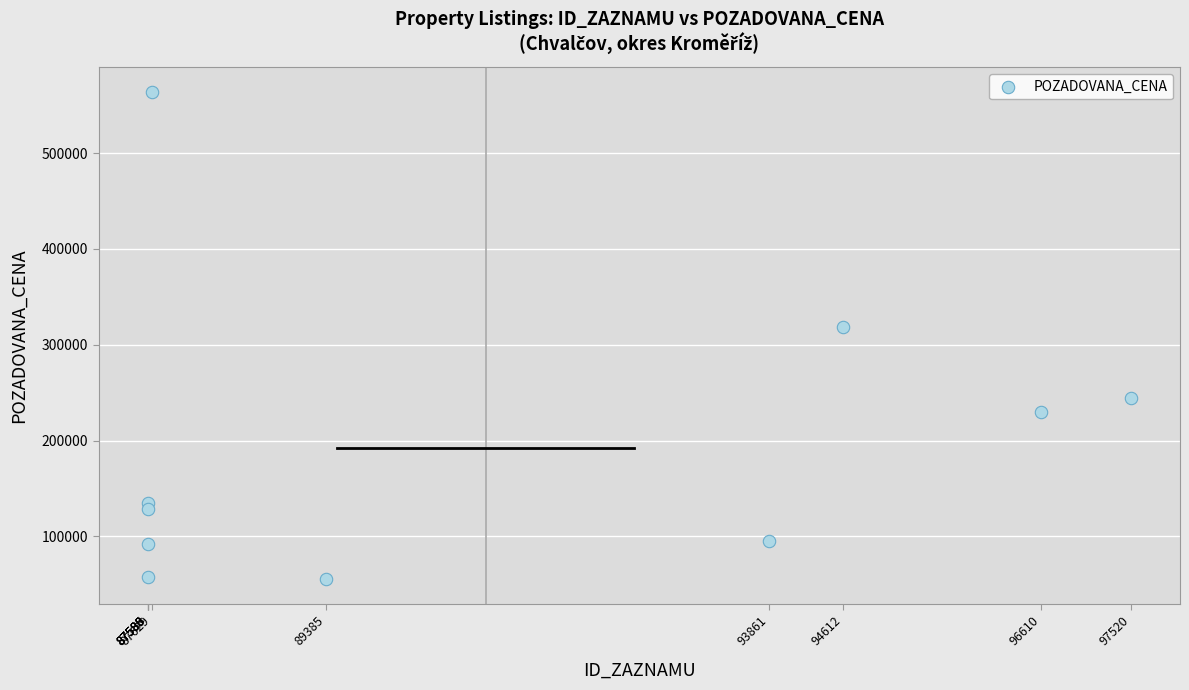

What is the average X value?

90997